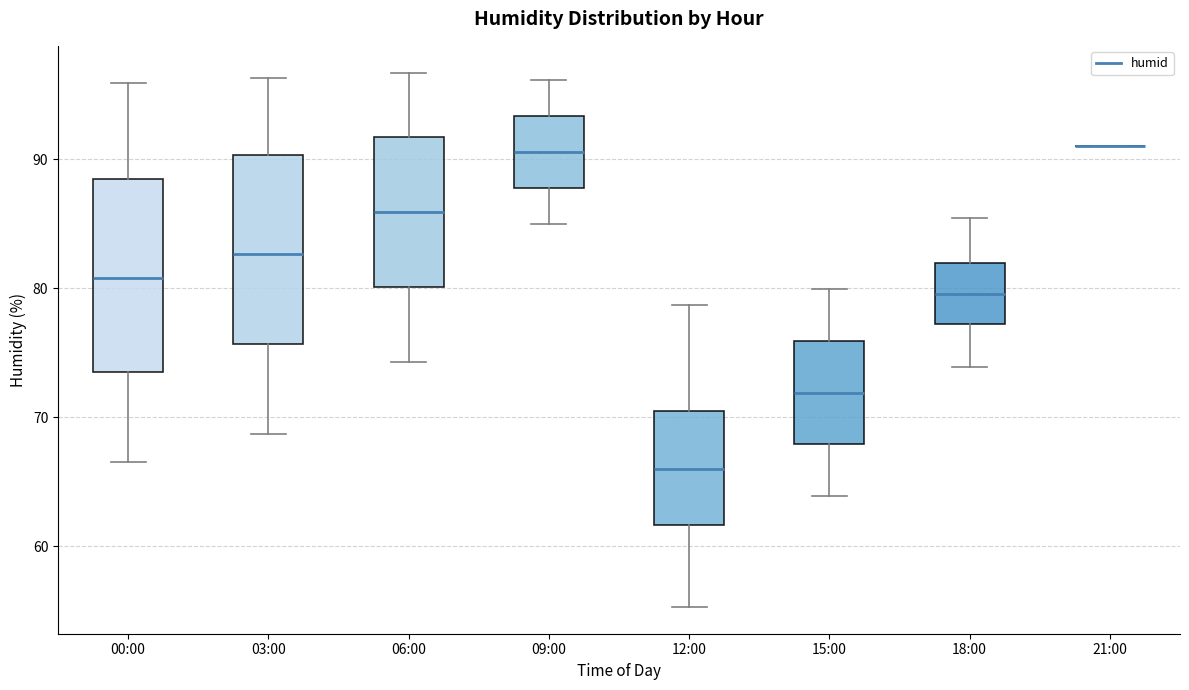

Where does the median line of the box for 18:00 sit on the y-axis? The values are not printed on the chart, so give them approximately, as read against the axis.

80